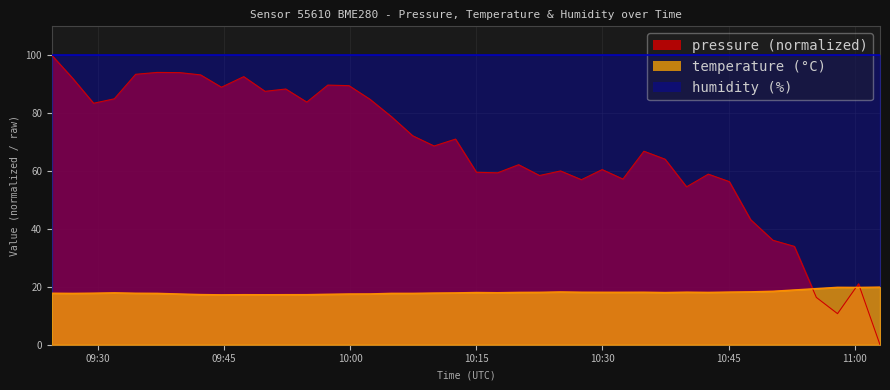

How many values in pressure are above zero?

39